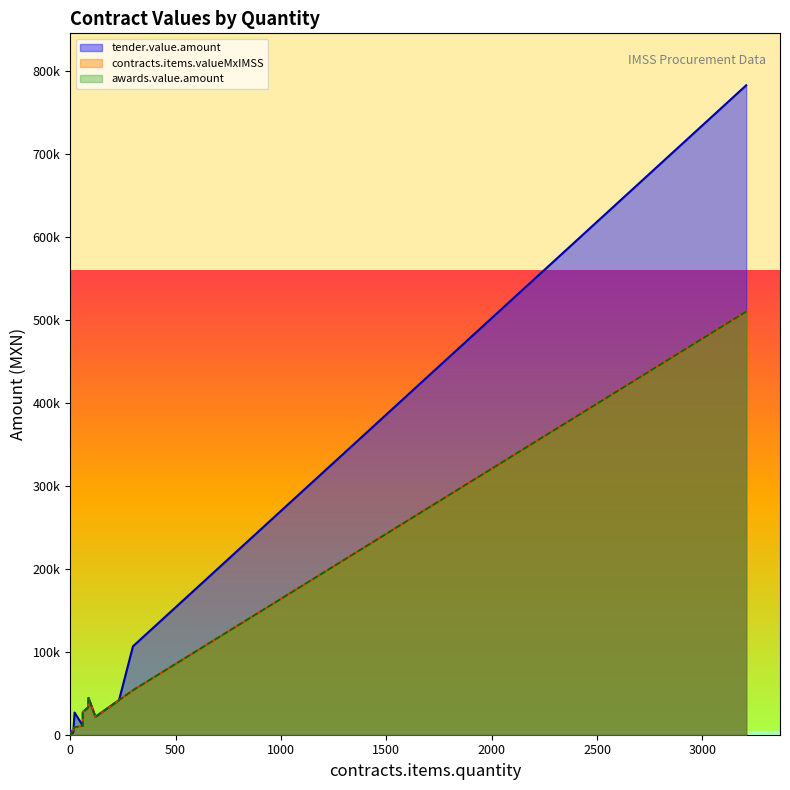

What is the difference between the maximum and minimum values in the tender.value.amount series?

782824.7